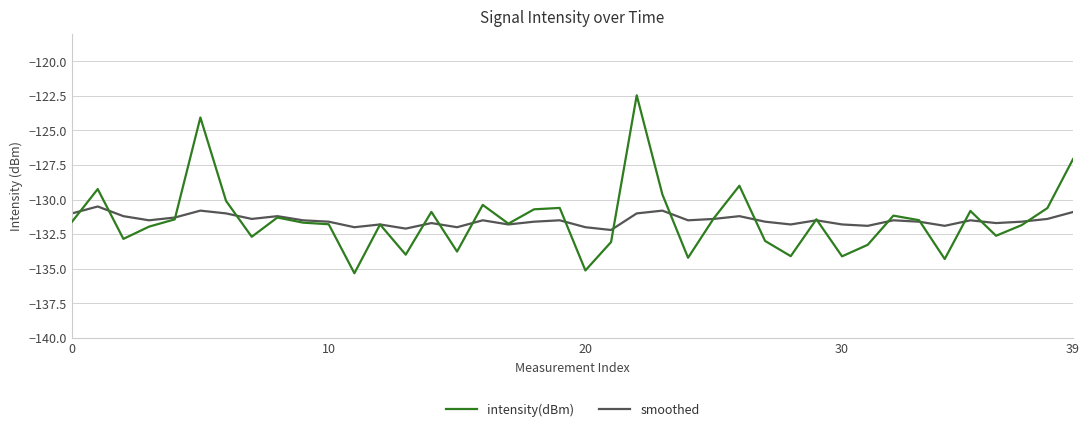

Is this an area chart (filled region under the line)?

No